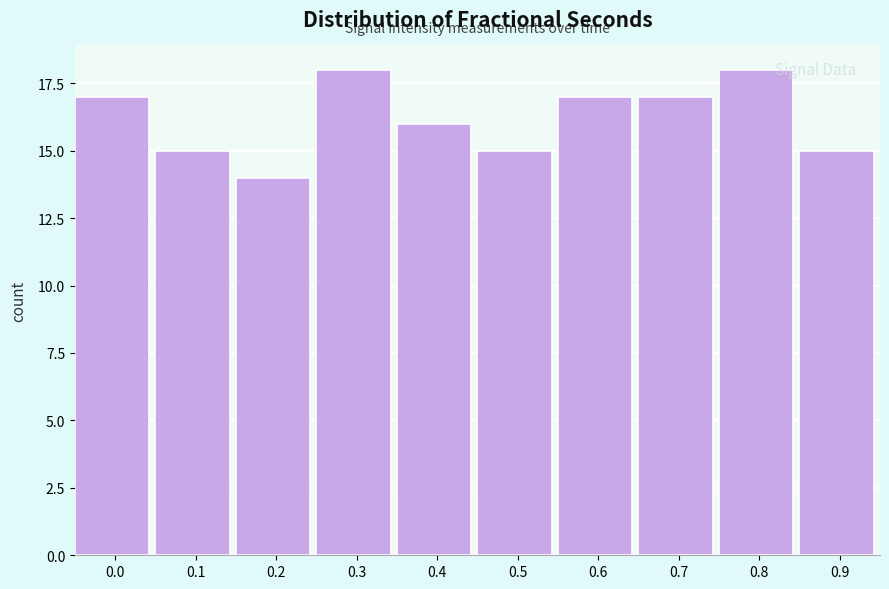

Reading left to right, transcribe all the data shown in this chart.

0.0=17	0.1=15	0.2=14	0.3=18	0.4=16	0.5=15	0.6=17	0.7=17	0.8=18	0.9=15